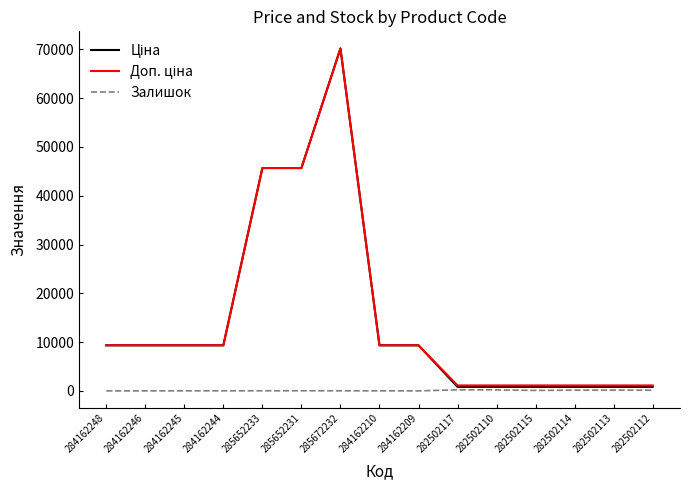

Which label corresponds to the largest value in the chart?

285672232